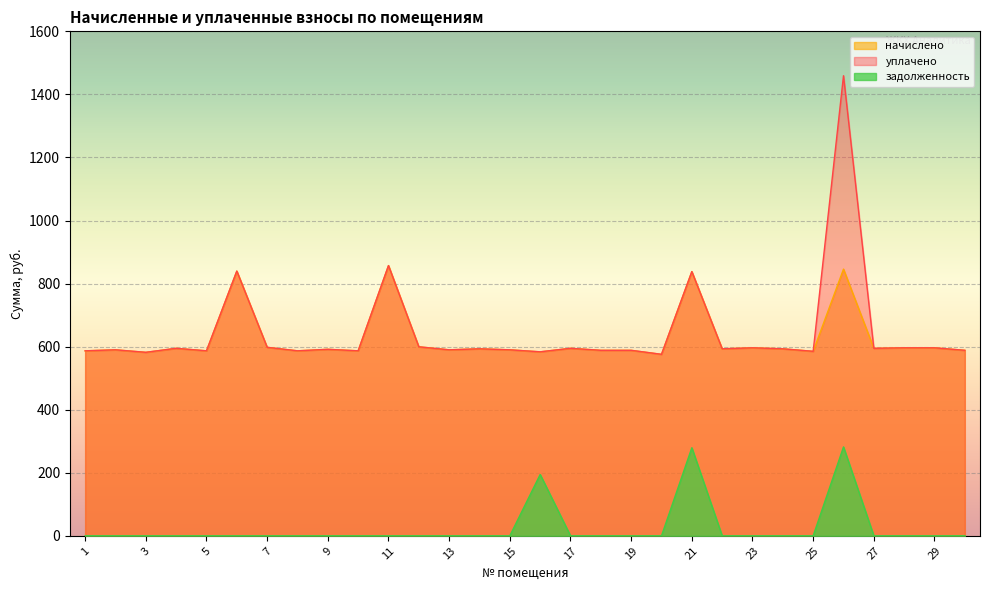

At 5, list the series in order from smallest to largest.

задолженность, начислено, уплачено